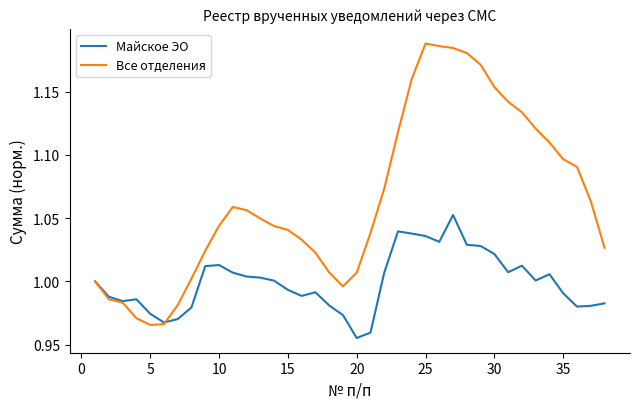

In Все отделения, how many points are lower than both neighbors (excluding endpoints)?

2